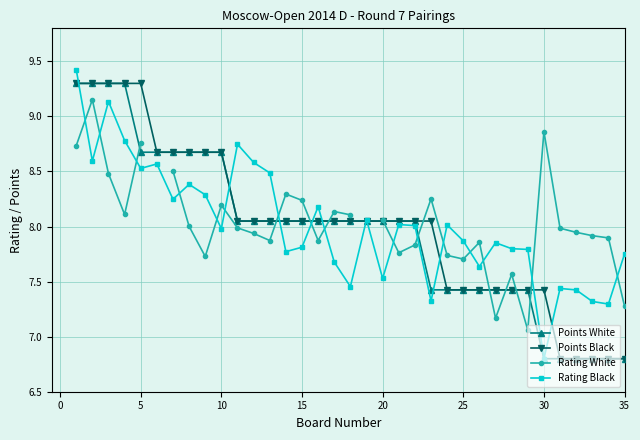

What is the minimum value for Points Black?

6.8